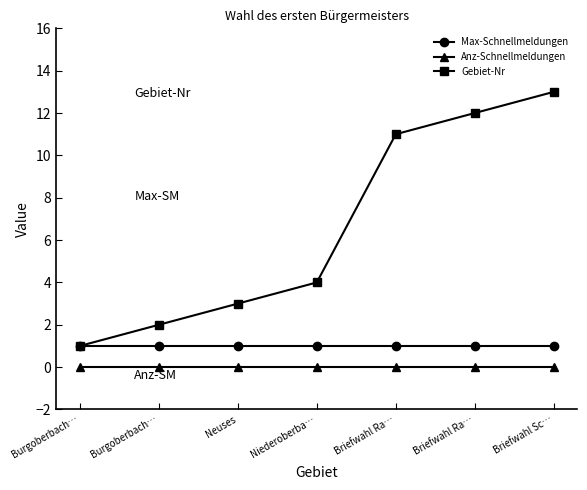

True or false: Max-Schnellmeldungen and Anz-Schnellmeldungen intersect in this chart.

False